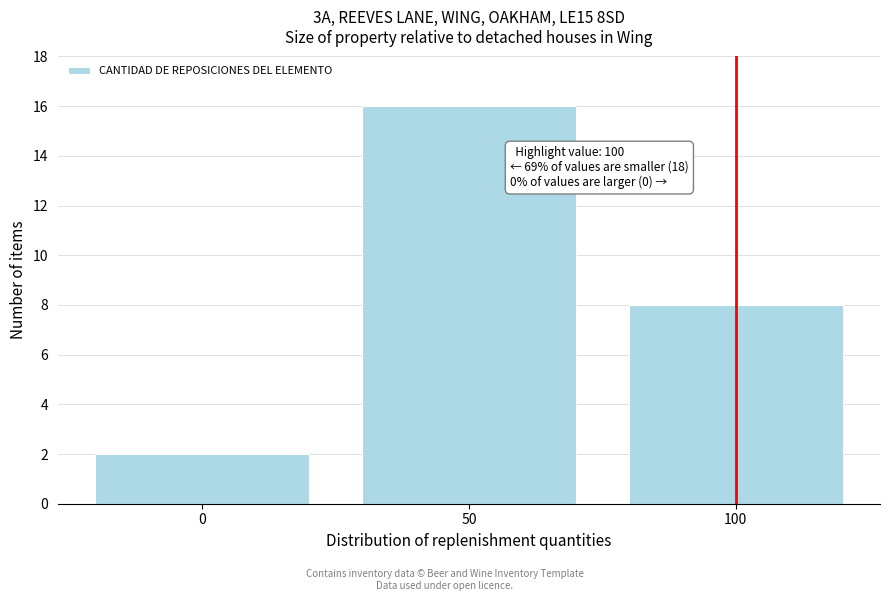

Reading left to right, list all the values displayed in this chart.

0=2	50=16	100=8